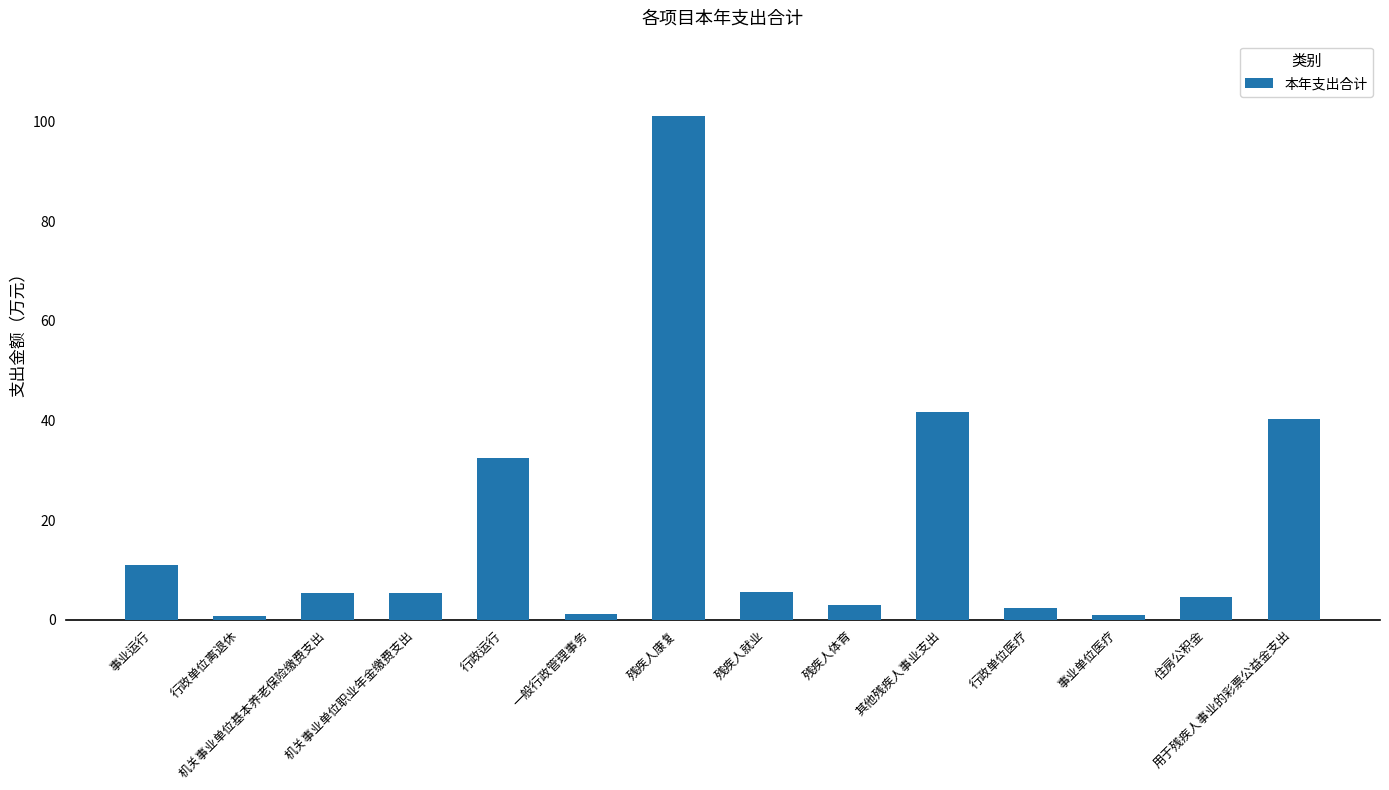

How many bars are there in total?

14